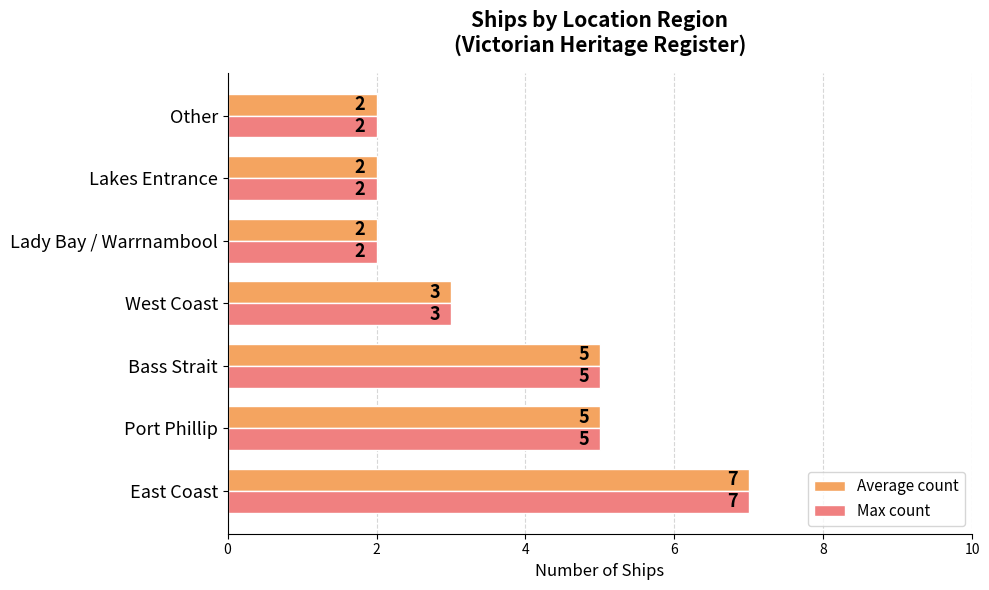

What is the sum of all Max count values?

26